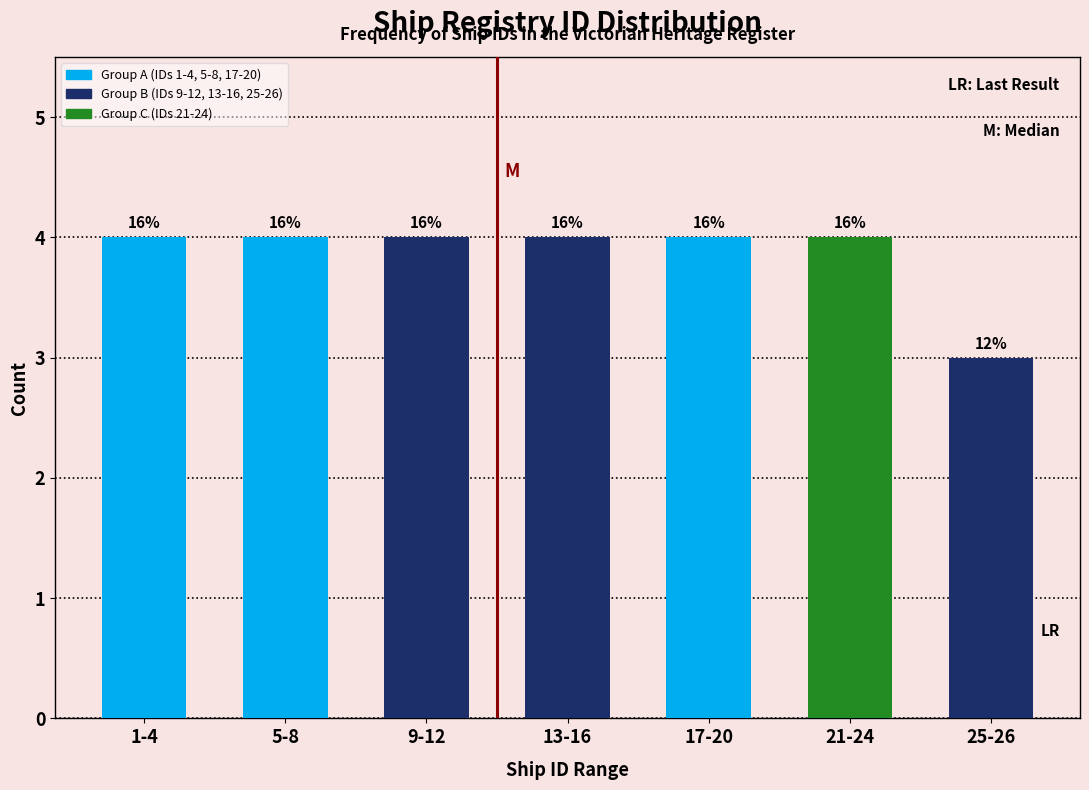

Does the chart contain any negative values?

No